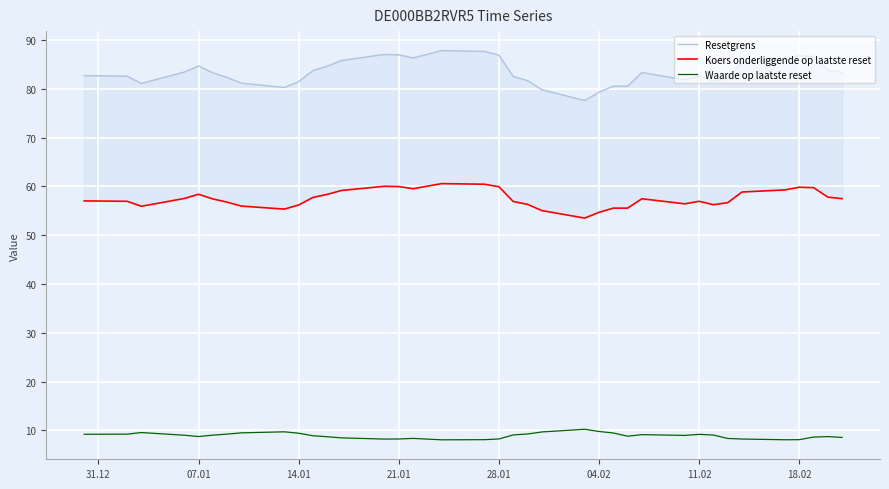

At how many categories does at least one series exceed 50?

37